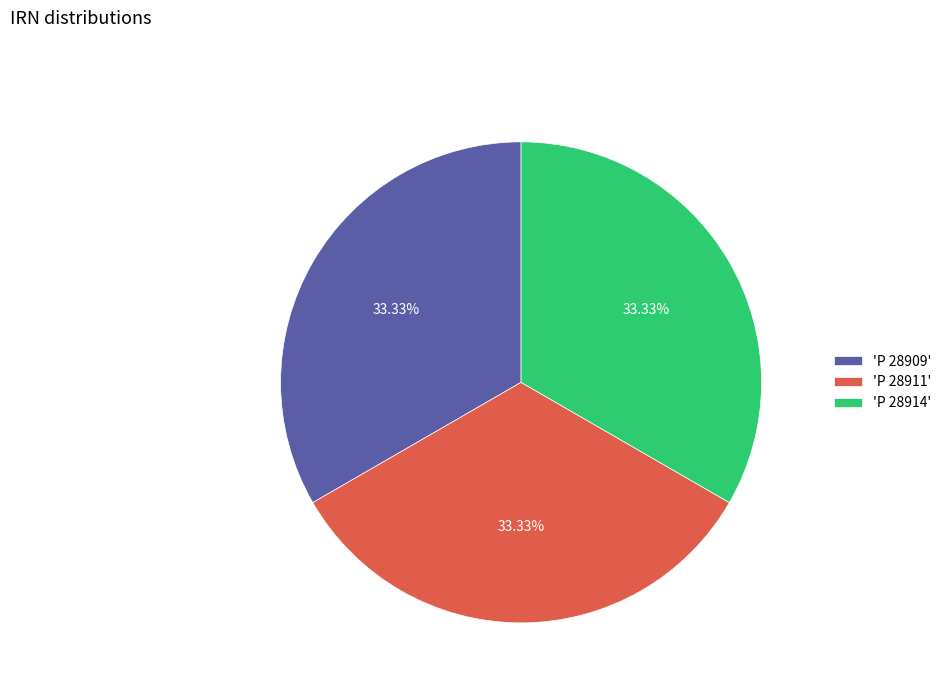

Count the number of slices in the pie.

3